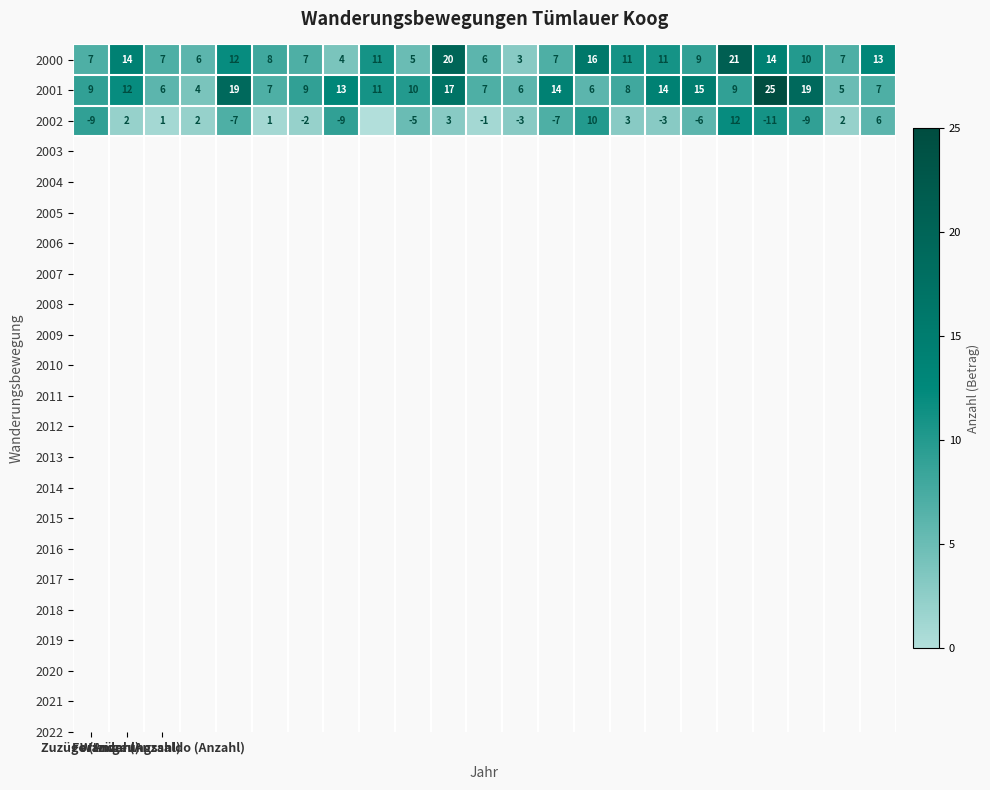

What is the difference between the maximum and minimum values in the 2000 series?

18